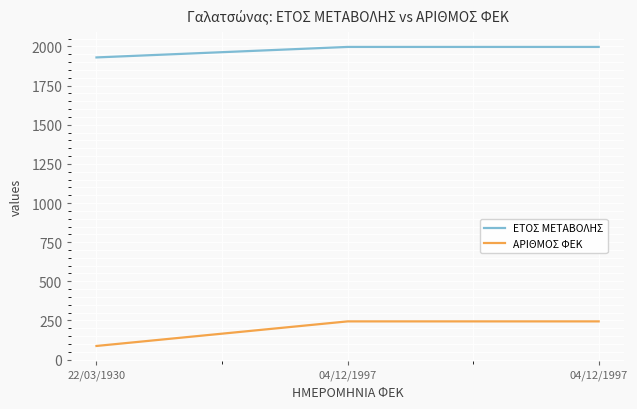

How many ΕΤΟΣ ΜΕΤΑΒΟΛΗΣ values are between 1930 and 1997?

3